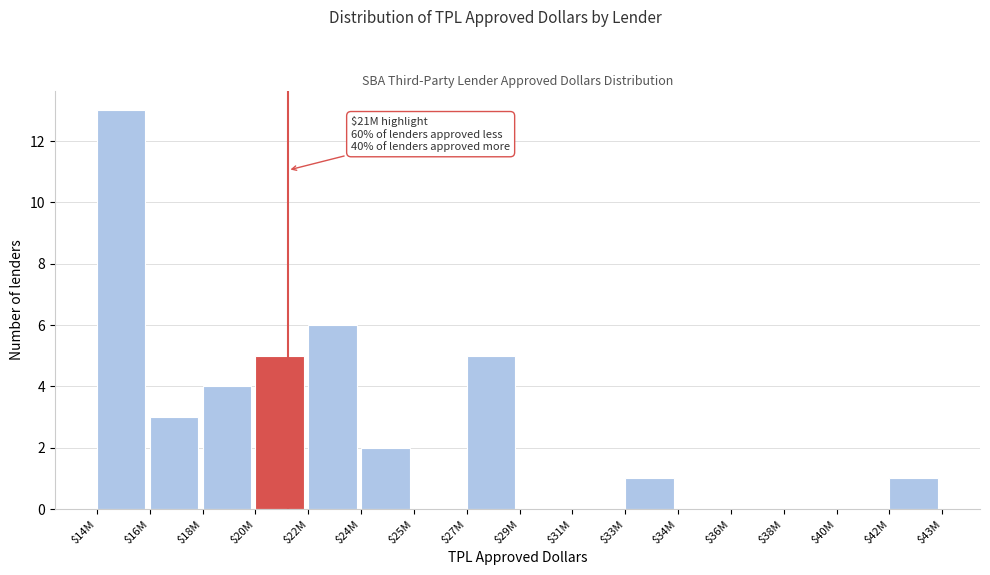

What is the greatest value displayed?

13